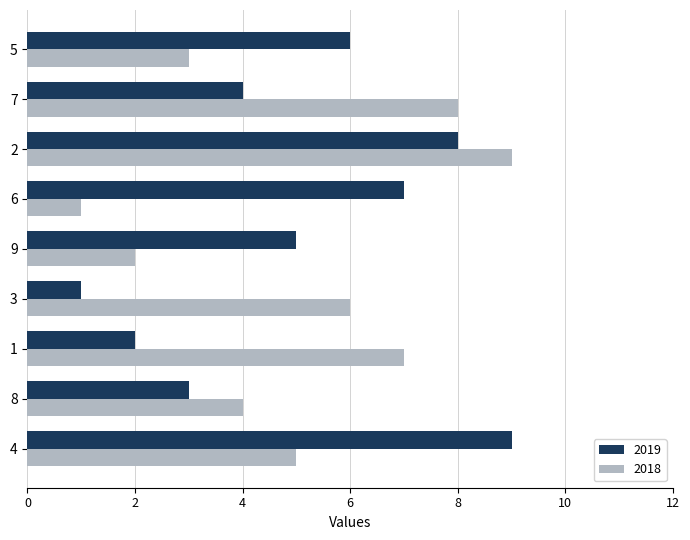

Rank the categories by 2018 value from highest to lowest.

2, 7, 1, 3, 4, 8, 5, 9, 6